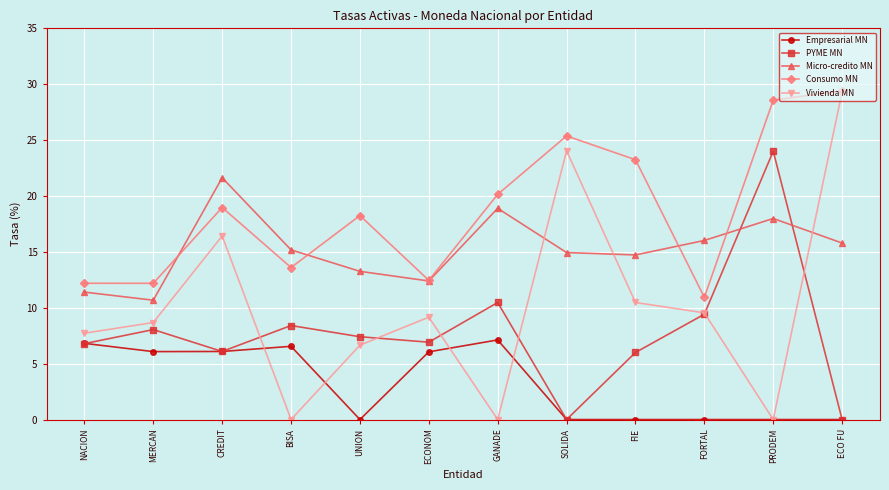

Which category has the highest value across all series?

ECO FU